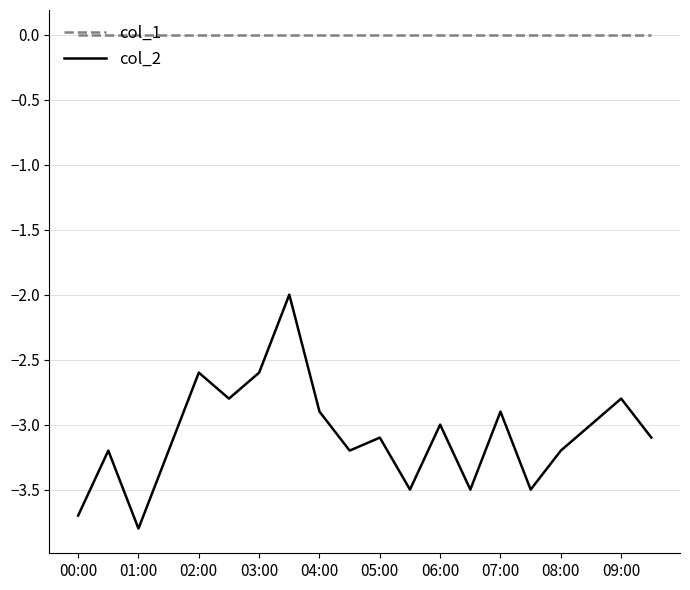

What is the maximum value for col_2?

-2.0